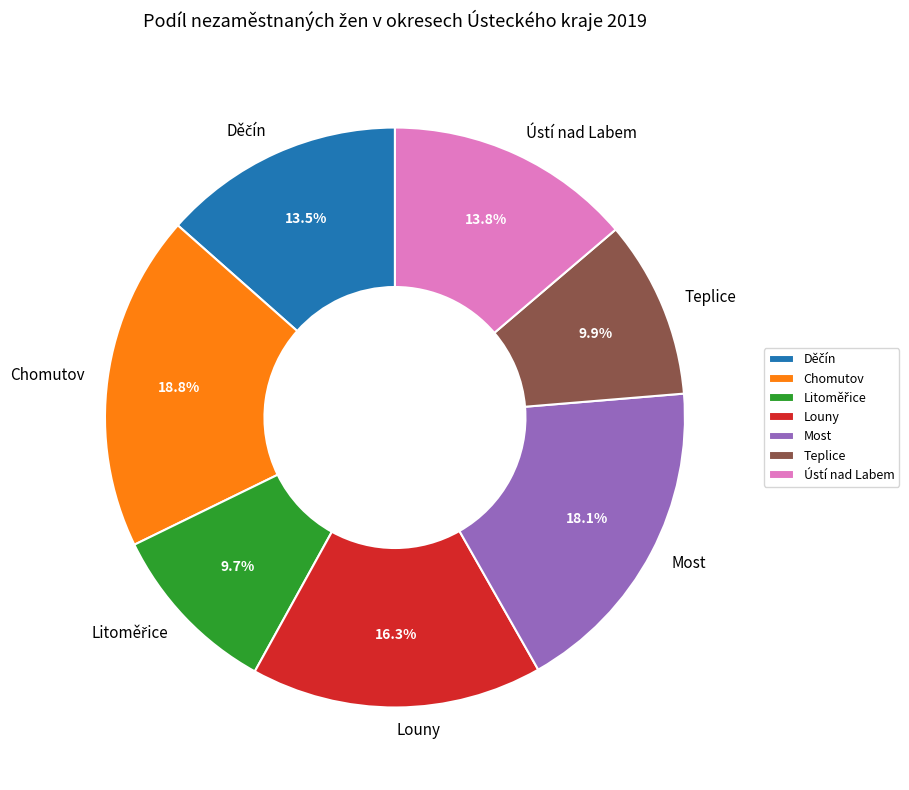

Does Ústí nad Labem represent more than half of the total?

No